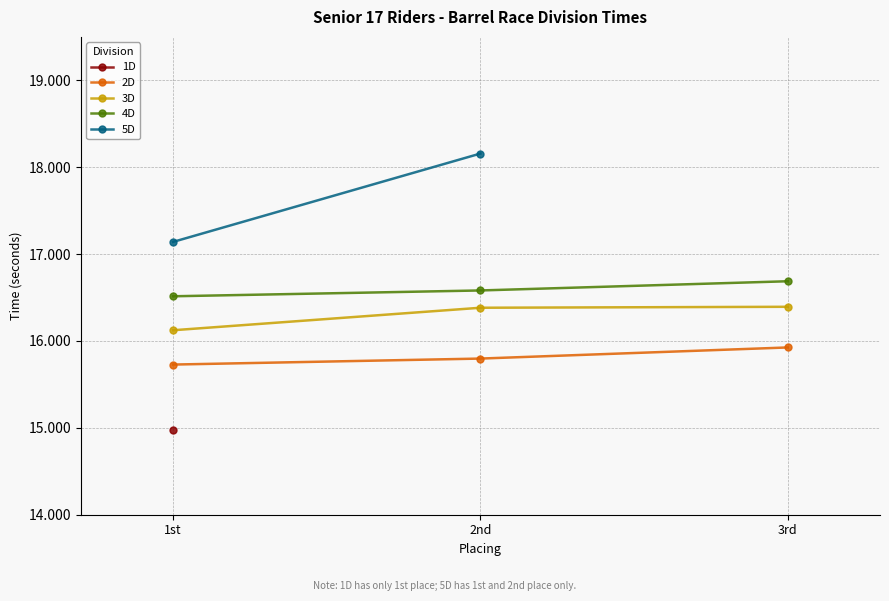

The value of 3D at 1st is 16.1. True or false?

True